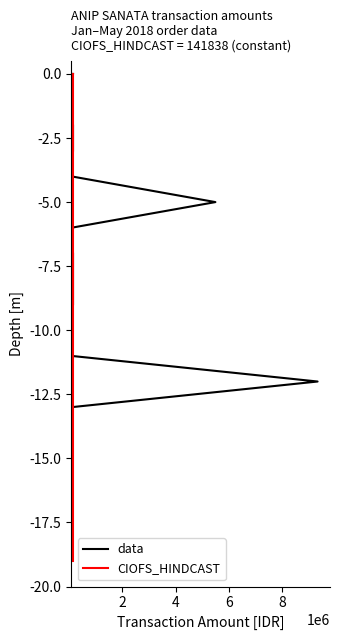

True or false: data and CIOFS_HINDCAST cross at least once.

False